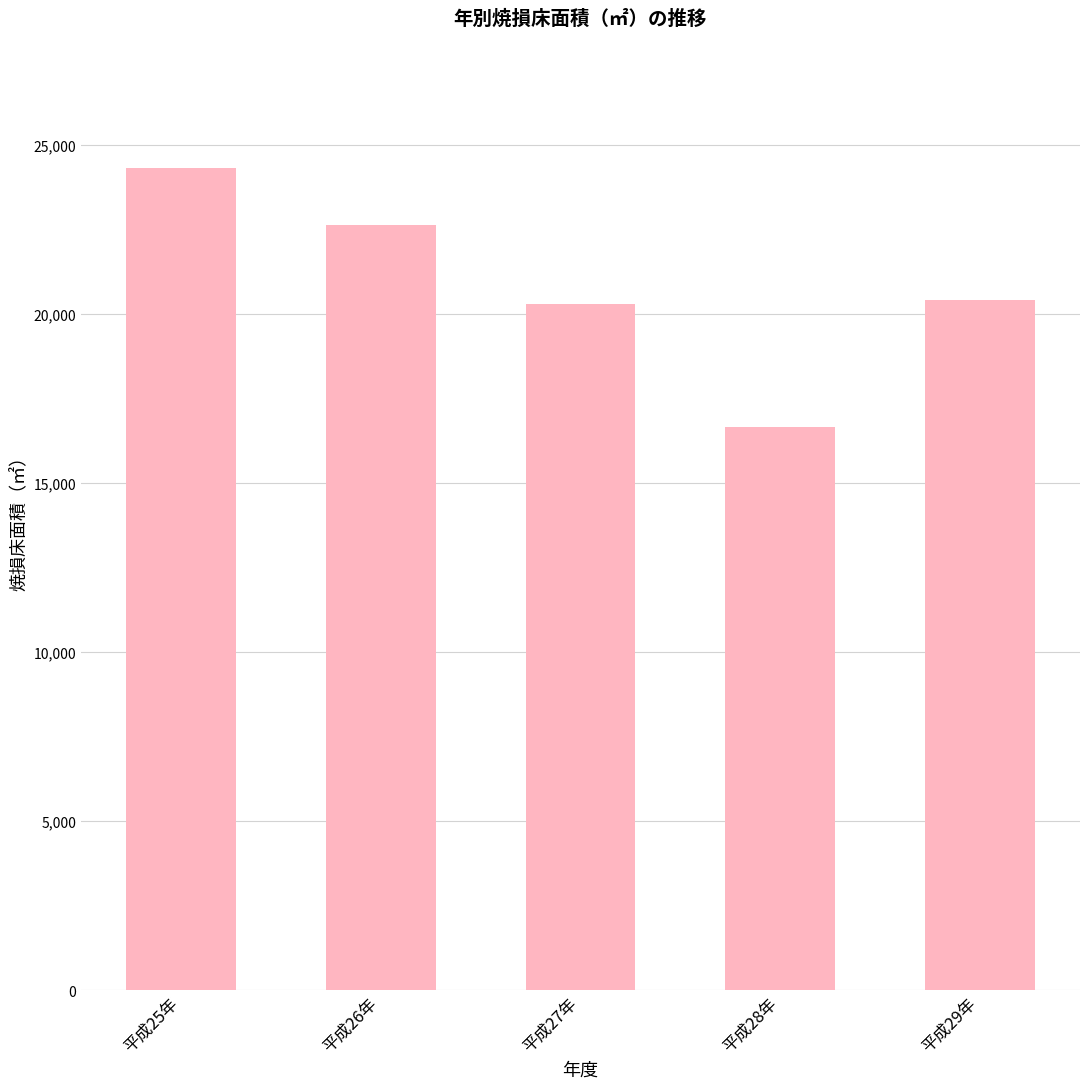

What is the sum of all values?

104342